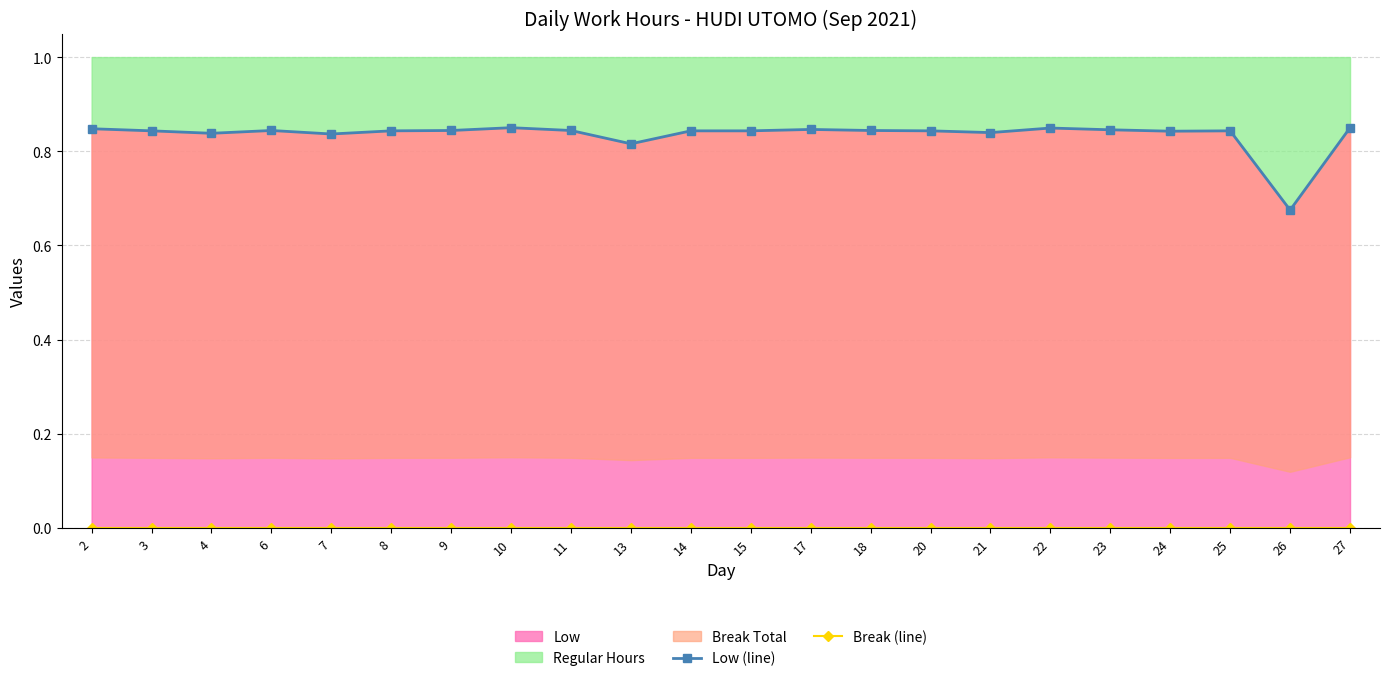

In Low (line), how many points are lower than both neighbors (excluding endpoints)?

6